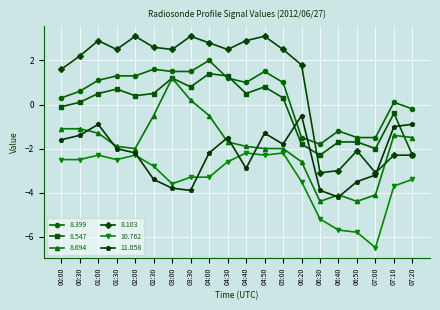

Reading right to left, list all the values displayed in this chart.

8.399: 07:20=-0.2	07:10=0.1	07:00=-1.5	06:50=-1.5	06:40=-1.2	06:30=-1.8	06:20=-1.5	05:00=1.0	04:50=1.5	04:40=1.0	04:30=1.2	04:00=2.0	03:30=1.5	03:00=1.5	02:30=1.6	02:00=1.3	01:30=1.3	01:00=1.1	00:30=0.6	00:00=0.3
8.547: 07:20=-2.3	07:10=-0.4	07:00=-2.0	06:50=-1.7	06:40=-1.7	06:30=-2.3	06:20=-1.8	05:00=0.3	04:50=0.8	04:40=0.5	04:30=1.3	04:00=1.4	03:30=0.8	03:00=1.2	02:30=0.5	02:00=0.4	01:30=0.7	01:00=0.5	00:30=0.1	00:00=-0.1
8.694: 07:20=-1.5	07:10=-1.4	07:00=-4.1	06:50=-4.4	06:40=-4.1	06:30=-4.4	06:20=-2.6	05:00=-2.0	04:50=-2.0	04:40=-1.9	04:30=-1.7	04:00=-0.5	03:30=0.2	03:00=1.2	02:30=-0.5	02:00=-2.0	01:30=-1.9	01:00=-1.3	00:30=-1.1	00:00=-1.1
8.103: 07:20=-2.3	07:10=-2.3	07:00=-3.1	06:50=-2.1	06:40=-3.0	06:30=-3.1	06:20=1.8	05:00=2.5	04:50=3.1	04:40=2.9	04:30=2.5	04:00=2.8	03:30=3.1	03:00=2.5	02:30=2.6	02:00=3.1	01:30=2.5	01:00=2.9	00:30=2.2	00:00=1.6
10.762: 07:20=-3.4	07:10=-3.7	07:00=-6.5	06:50=-5.8	06:40=-5.7	06:30=-5.2	06:20=-3.5	05:00=-2.2	04:50=-2.3	04:40=-2.2	04:30=-2.6	04:00=-3.3	03:30=-3.3	03:00=-3.6	02:30=-2.8	02:00=-2.3	01:30=-2.5	01:00=-2.3	00:30=-2.5	00:00=-2.5
11.058: 07:20=-0.9	07:10=-1.0	07:00=-3.2	06:50=-3.5	06:40=-4.2	06:30=-3.9	06:20=-0.5	05:00=-1.8	04:50=-1.3	04:40=-2.9	04:30=-1.5	04:00=-2.2	03:30=-3.9	03:00=-3.8	02:30=-3.4	02:00=-2.2	01:30=-2.0	01:00=-0.9	00:30=-1.4	00:00=-1.6